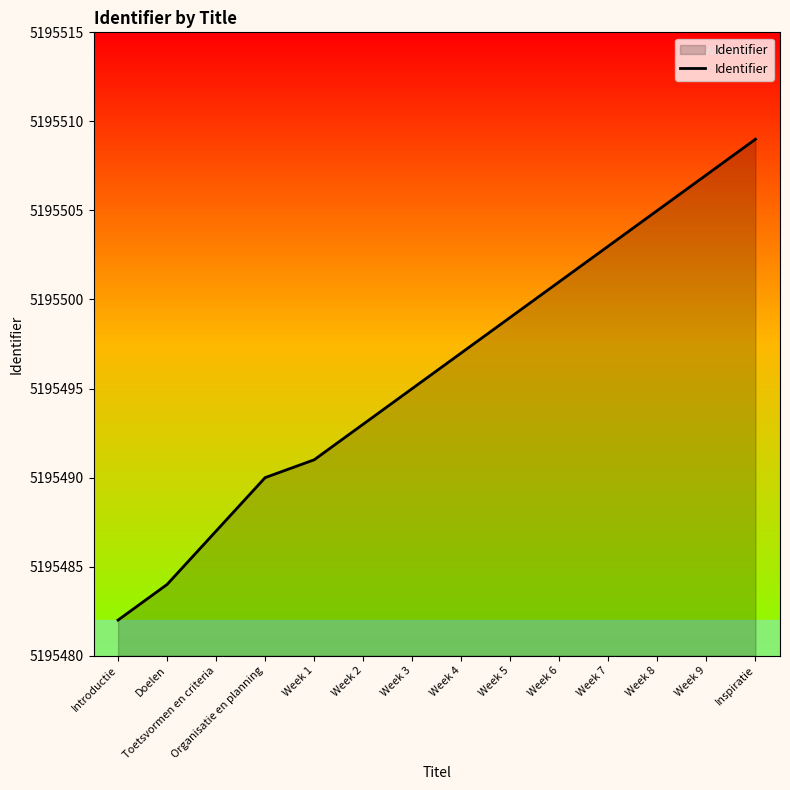

What position from the left is Week 2?

6